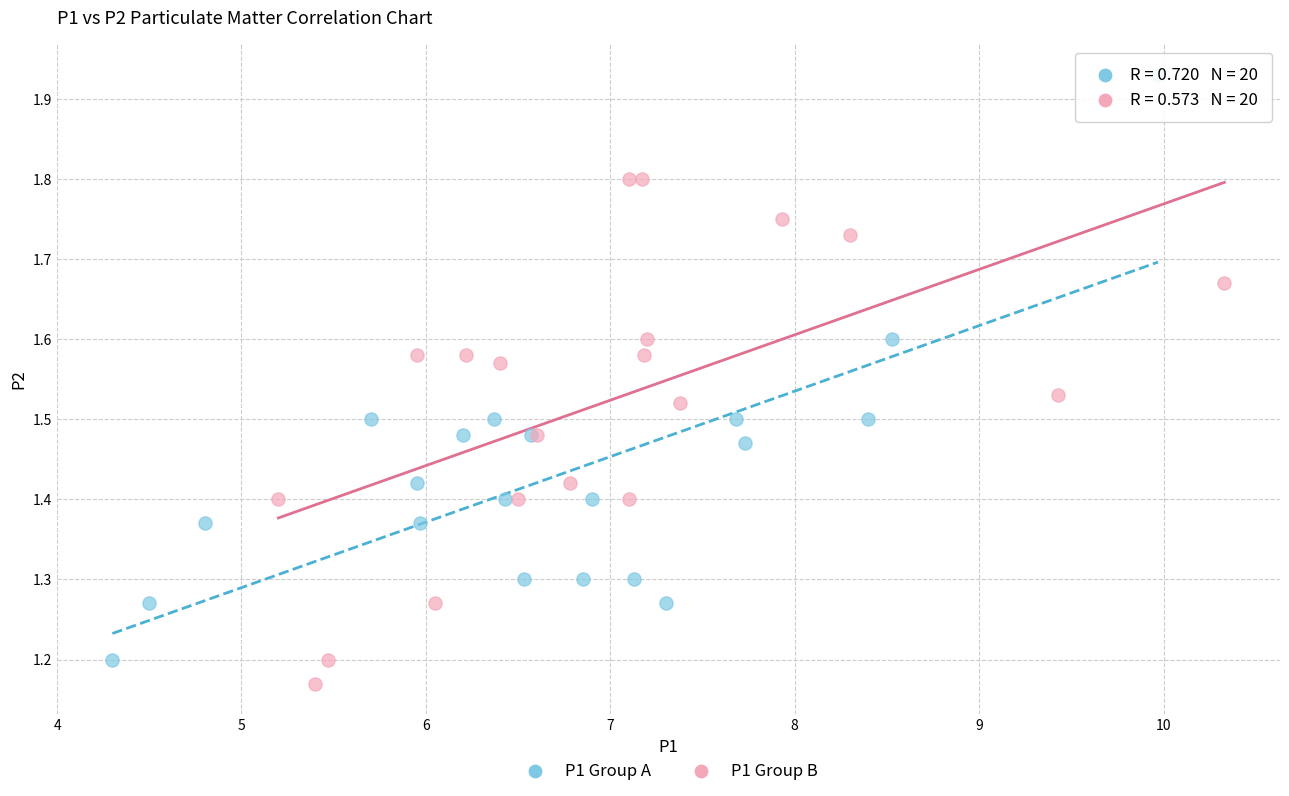

Which series has the largest Y range (max minus min)?

P1 Group A